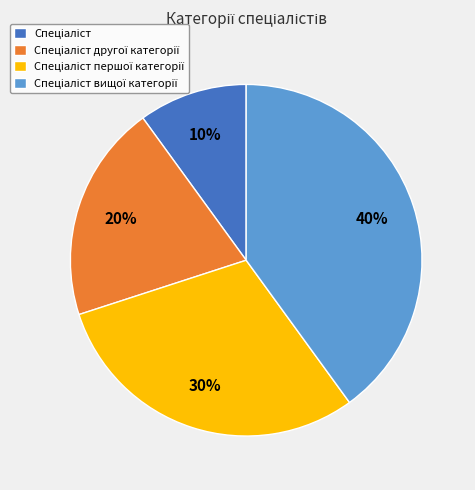

To the nearest percent, what is the average slice percentage?

25%